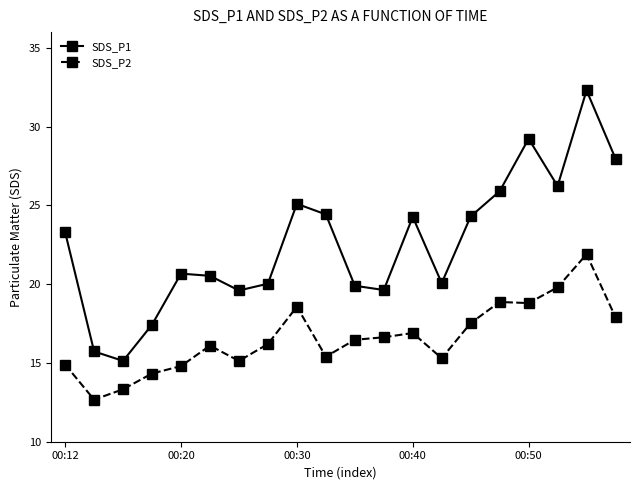

How many values in the SDS_P1 series exceed 23?

10